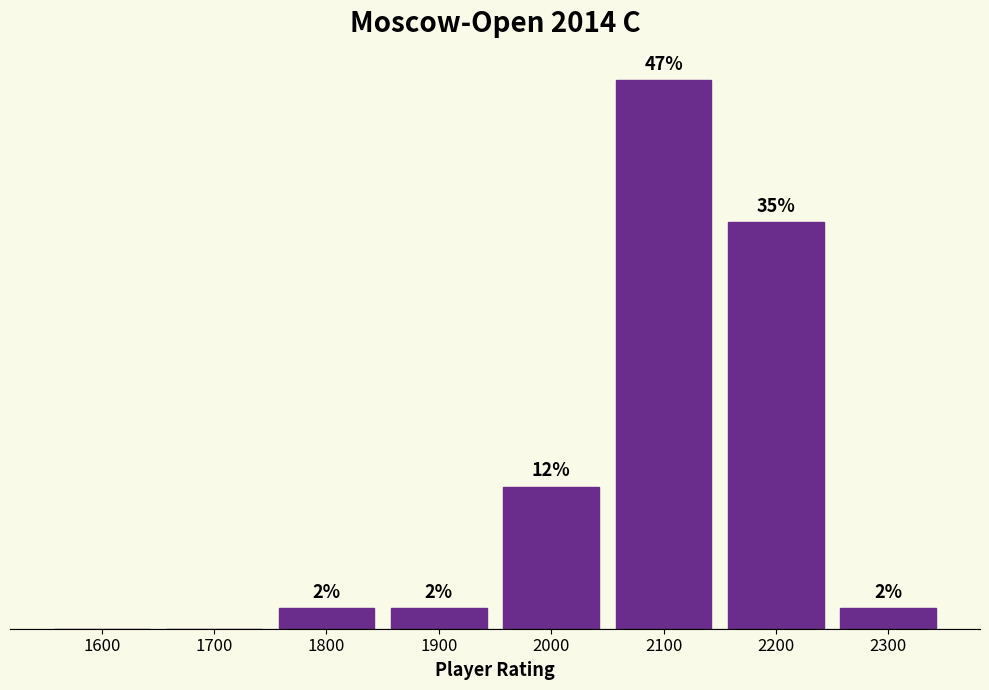

Are the bars horizontal?

No